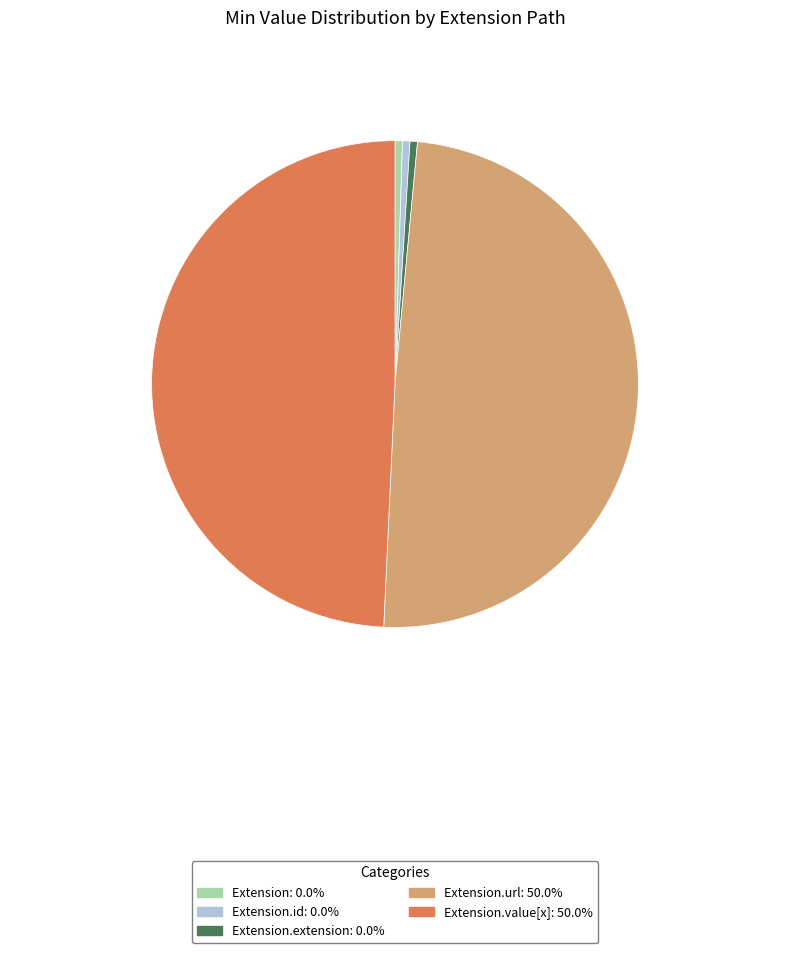

Does any single category account for the majority?

No